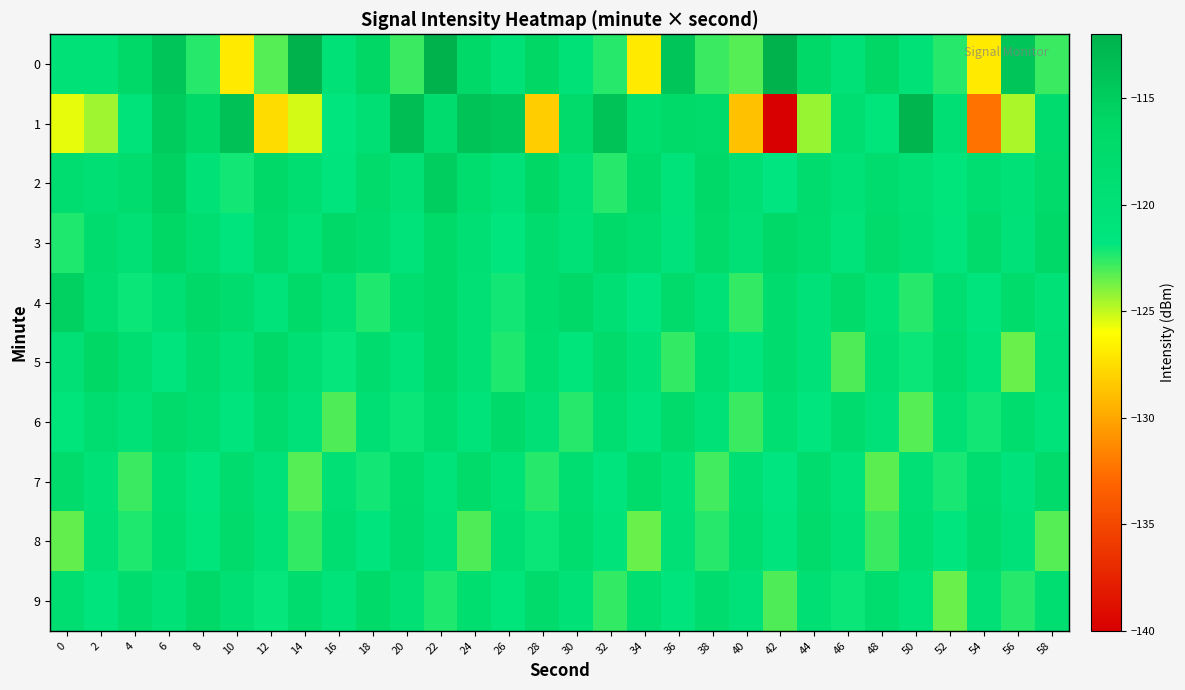

How many categories are shown in the chart?

30